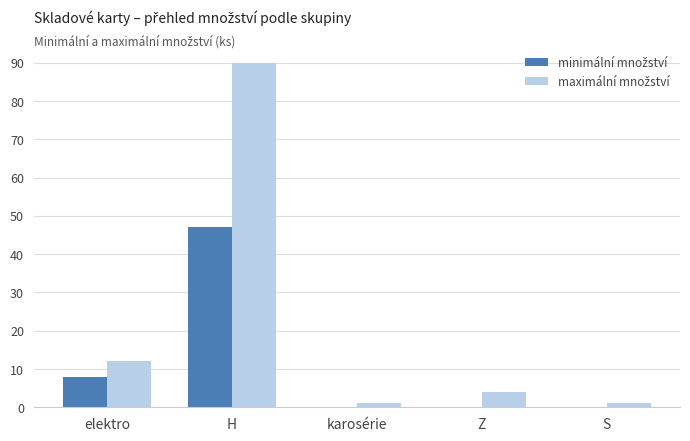

What is the total value across all series at elektro?

20